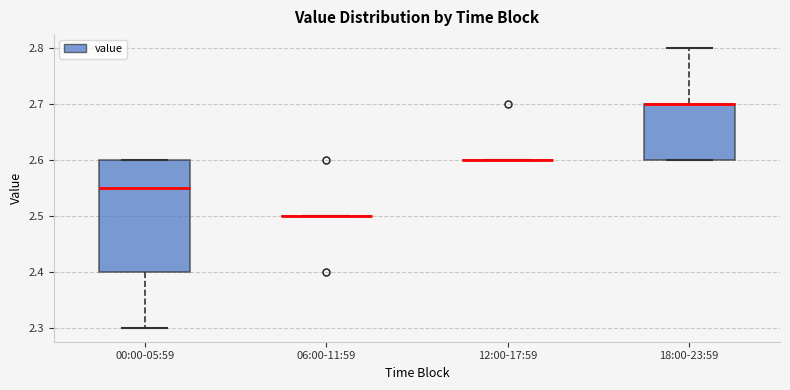

Where is the upper edge of the box for 18:00-23:59 on the y-axis? The values are not printed on the chart, so give them approximately, as read against the axis.

2.70